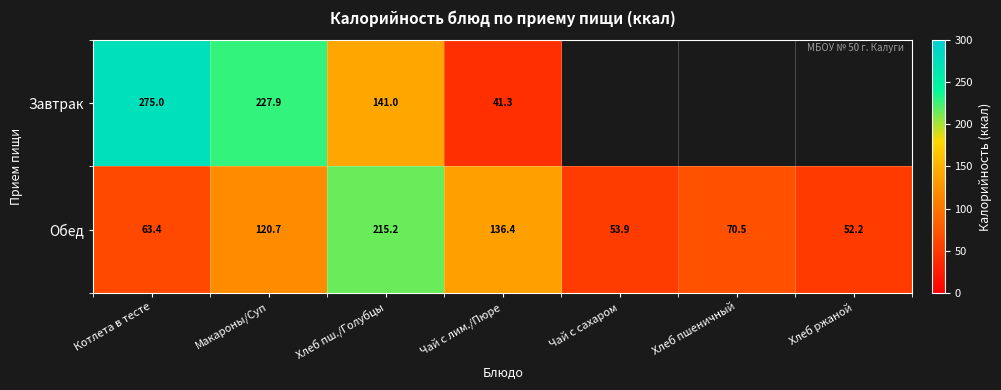

At which label does Обед reach its minimum?

Хлеб ржаной